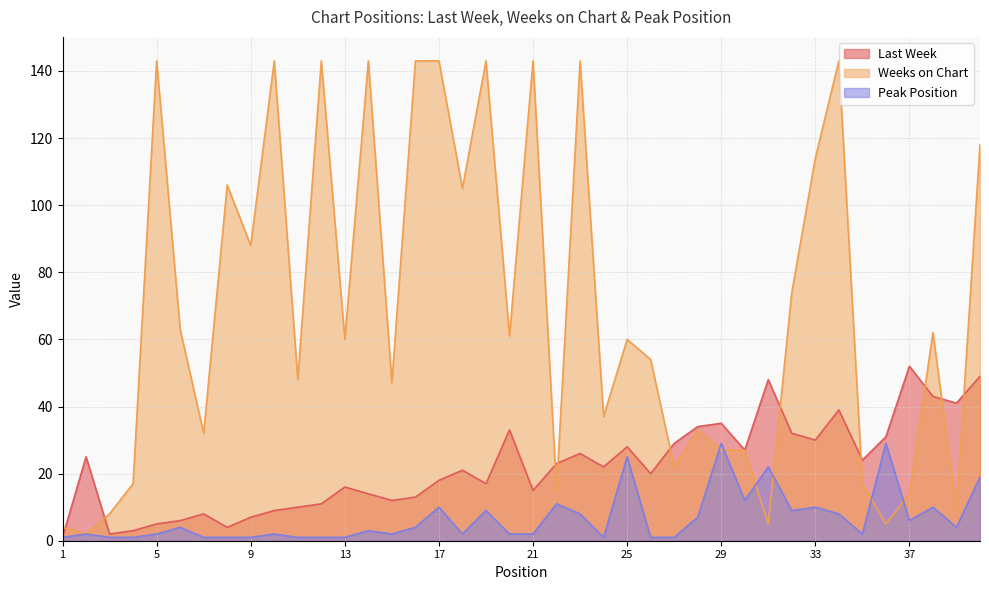

Rank the series by their average value, from lowest to highest.

Peak Position, Last Week, Weeks on Chart